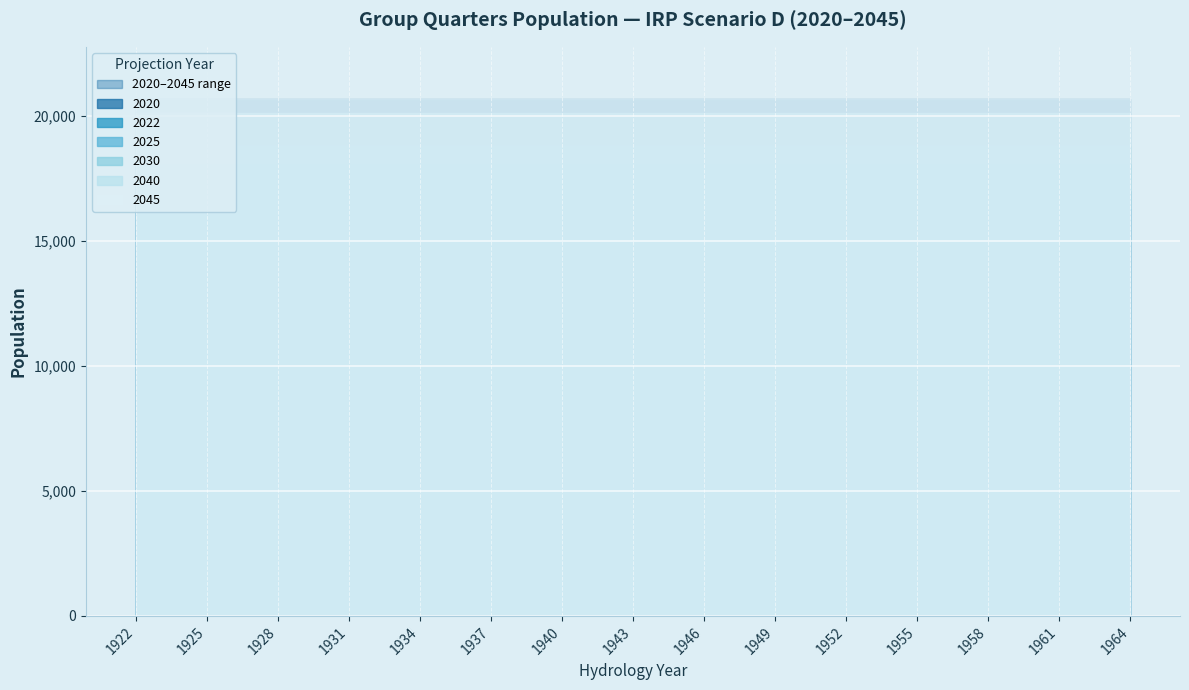

True or false: 2045 and 2040 intersect in this chart.

False